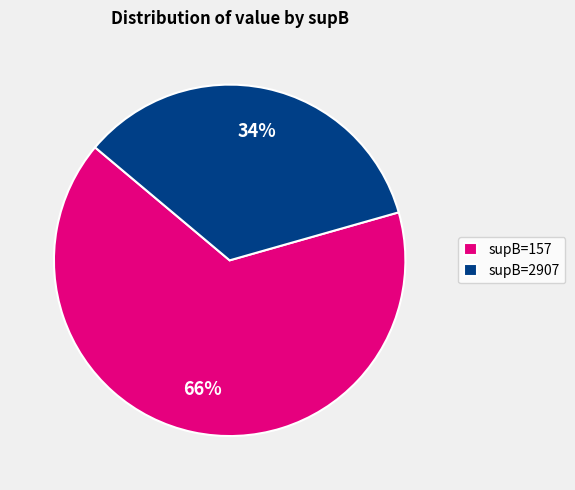

Rank the categories by value from lowest to highest.

supB=2907, supB=157